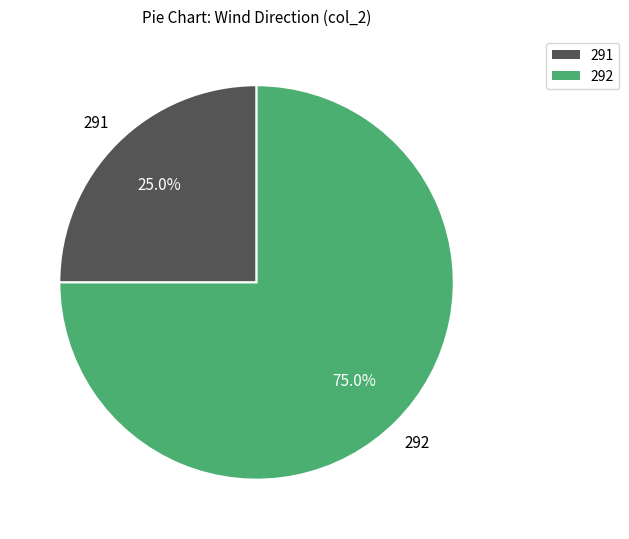

What is the largest slice in the pie chart?

292